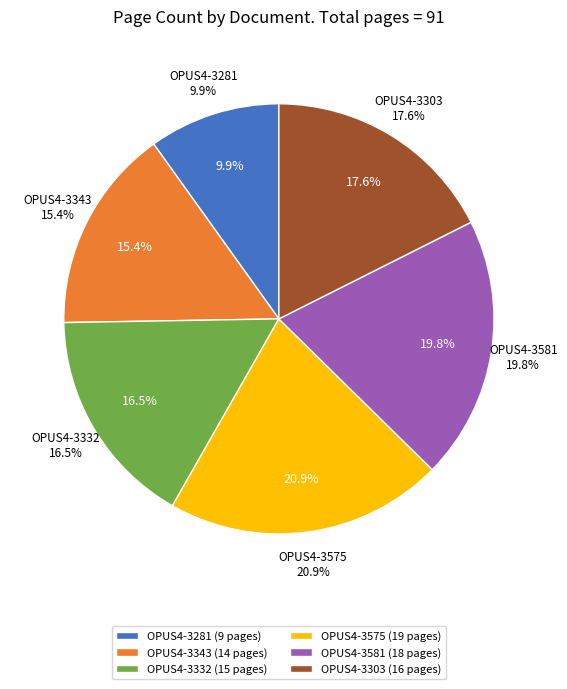

How many segments does this pie chart have?

6